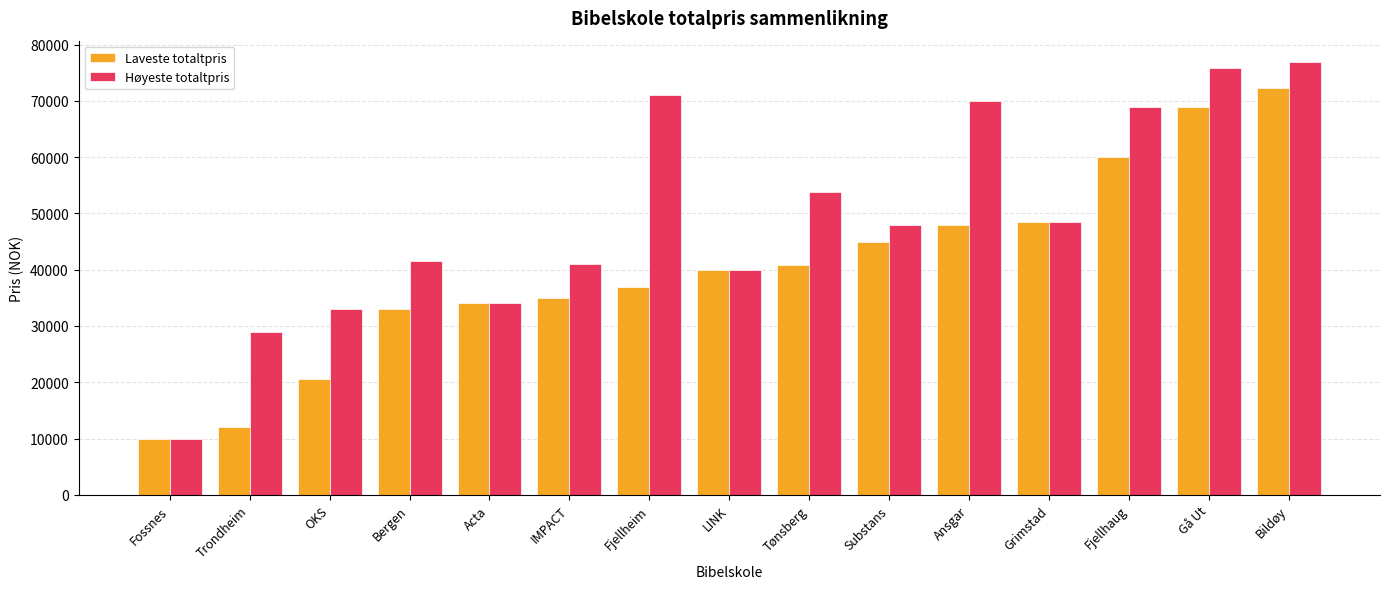

What is the difference between the maximum and minimum values in the Høyeste totaltpris series?

66840